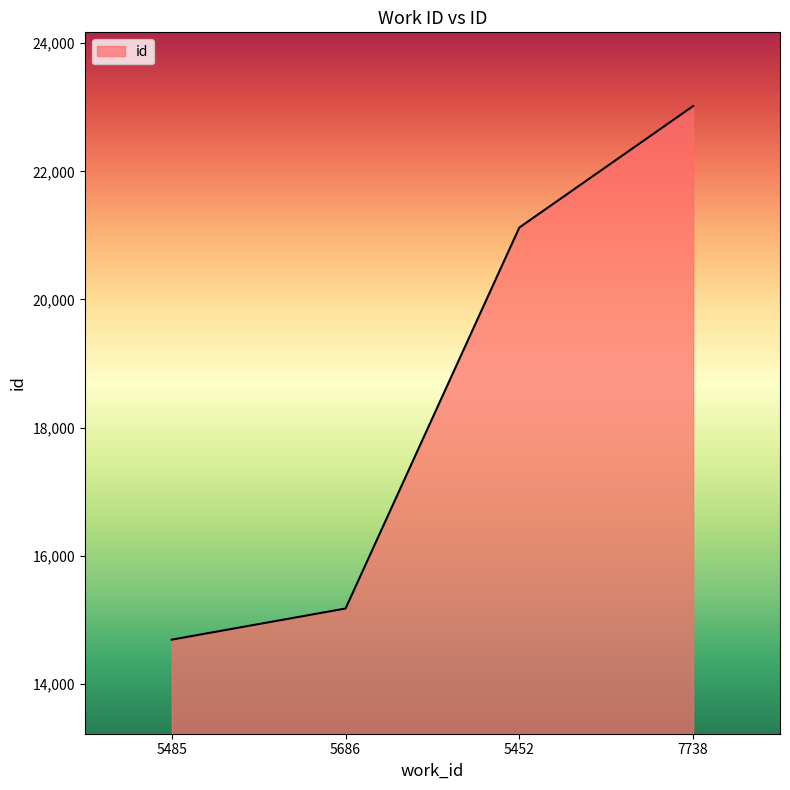

How many distinct data groups are displayed?

1